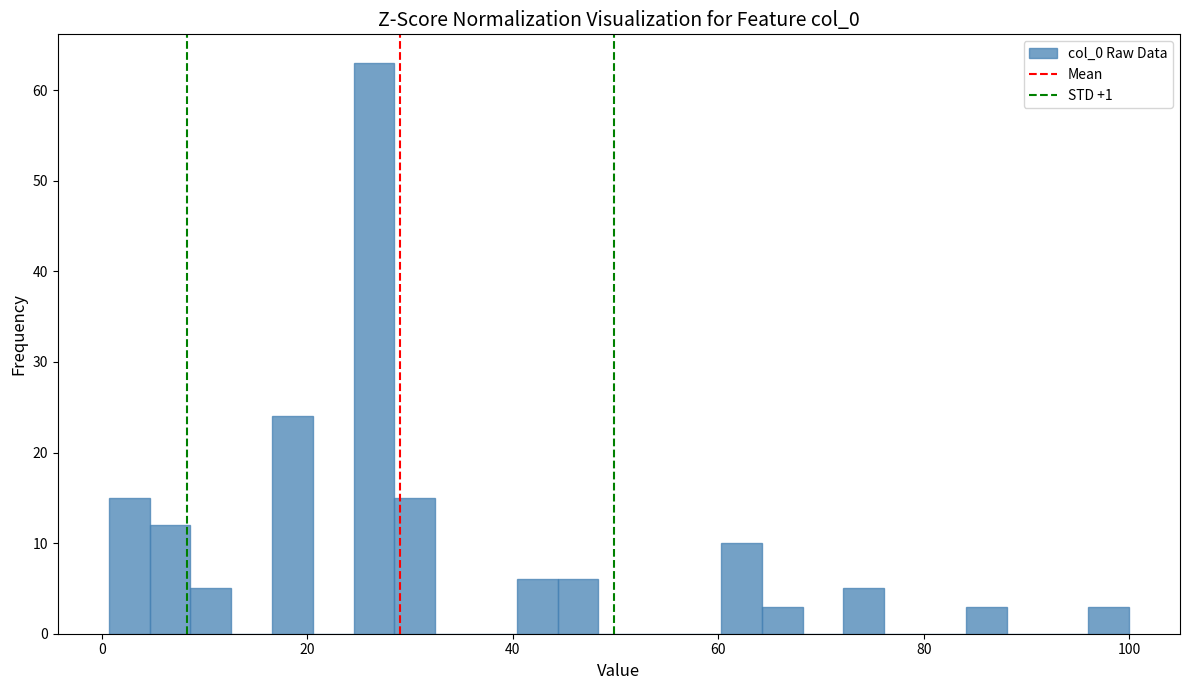

Read against the x-axis, roughly where is the centre of the tallest bar?

26